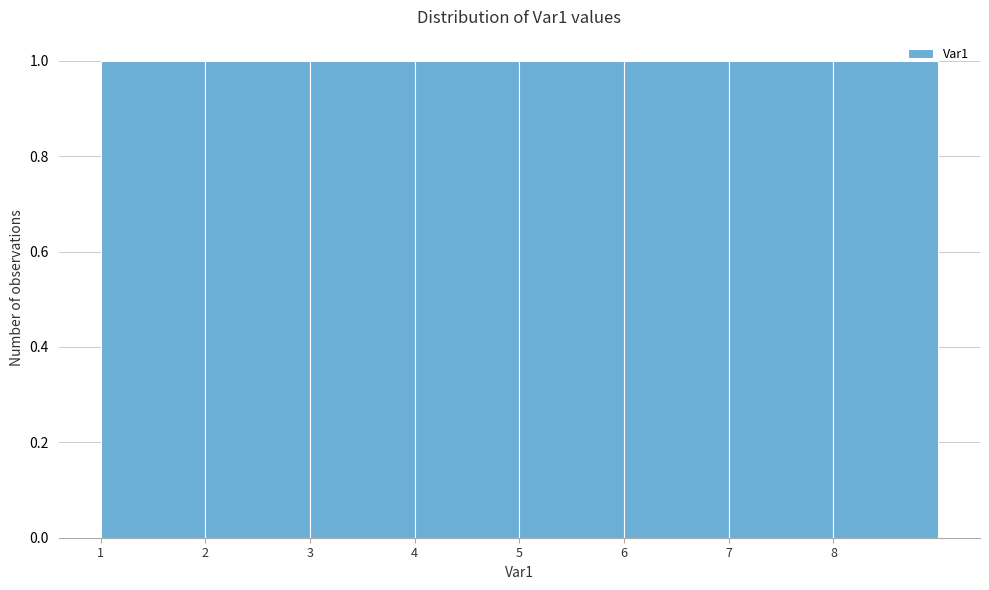

What is the height of the bar covering 3 to 4 on the x-axis? The values are not printed on the chart, so give them approximately, as read against the axis.

1